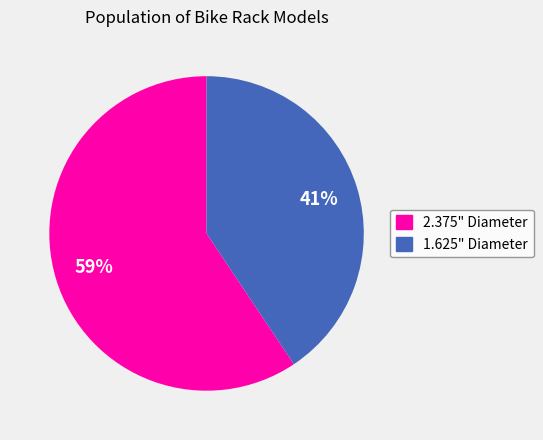

Is there a majority slice in this chart?

Yes